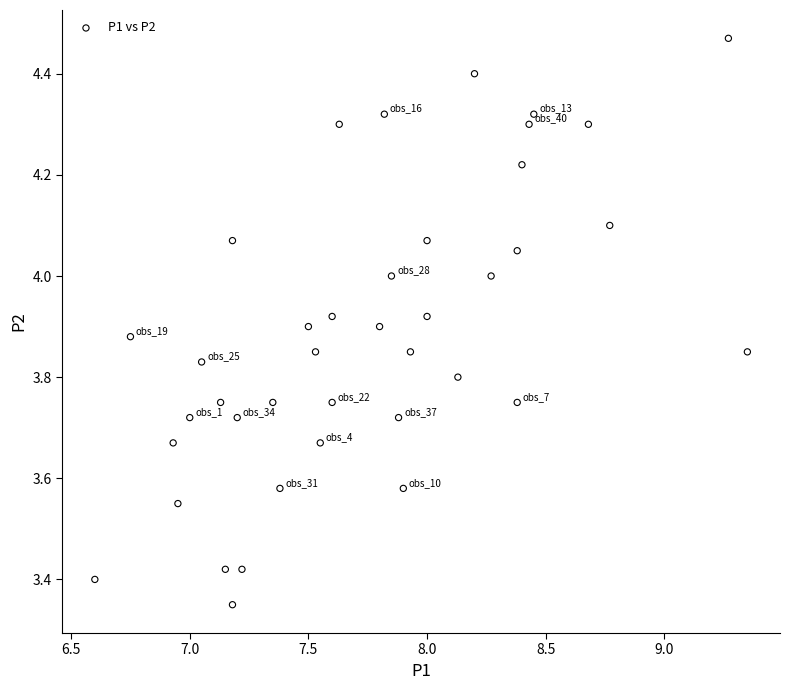

What is the range of X values (max minus min)?

2.8